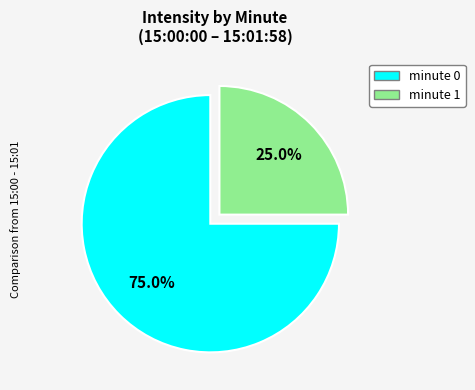

What is the largest slice in the pie chart?

minute 0